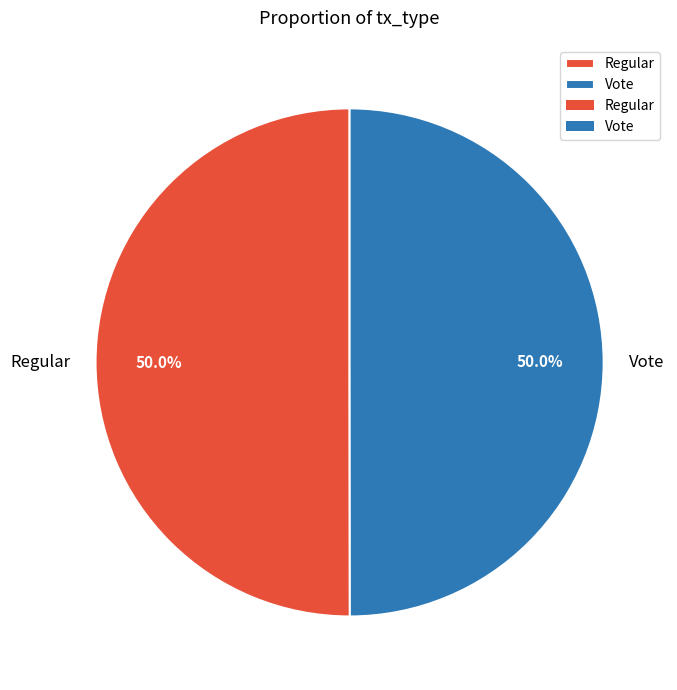

What is the total percentage of Vote and Regular?

100.0%